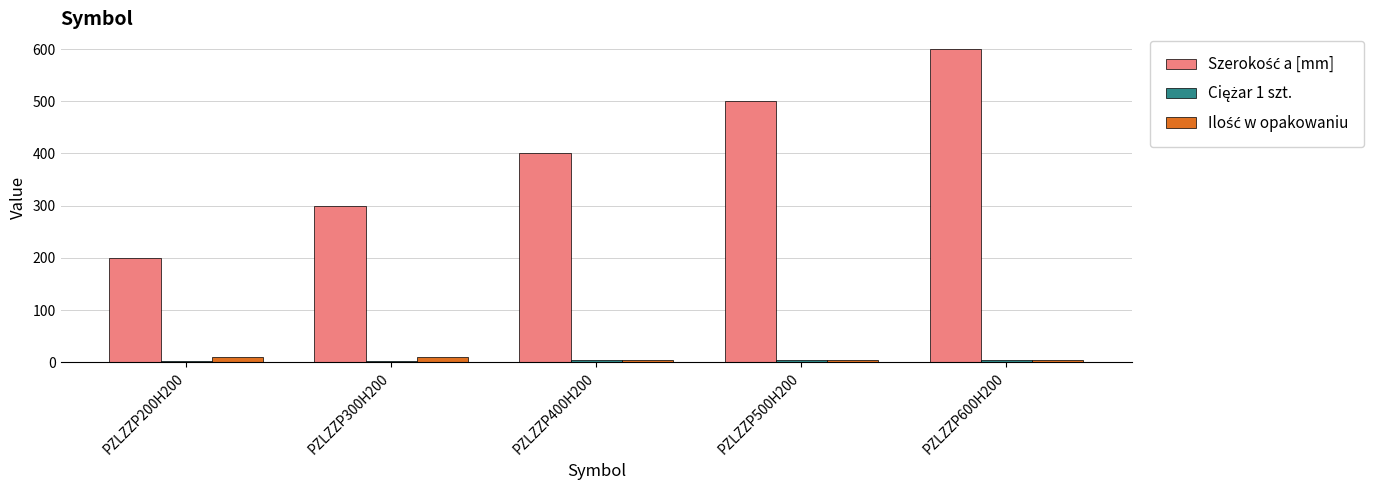

What is the maximum value shown in the chart?

600.0